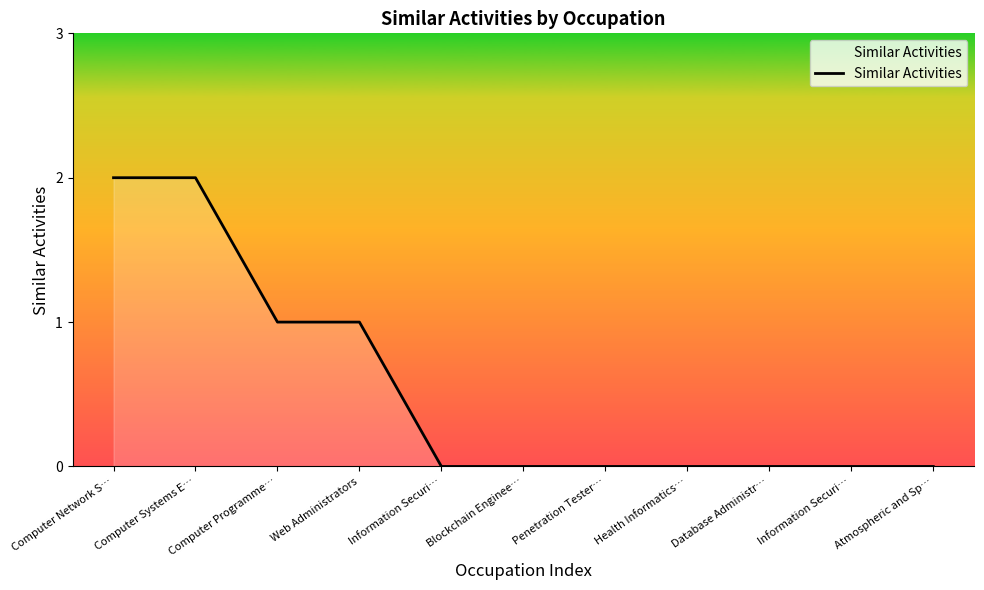

Which has a higher value, Computer Network S… or Penetration Tester…?

Computer Network S…